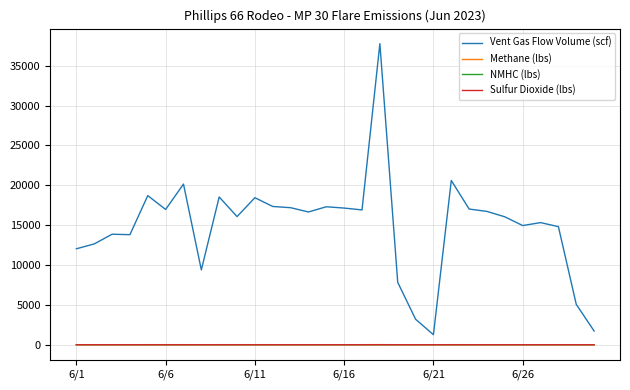

Which series has the widest spread of values?

Vent Gas Flow Volume (scf)